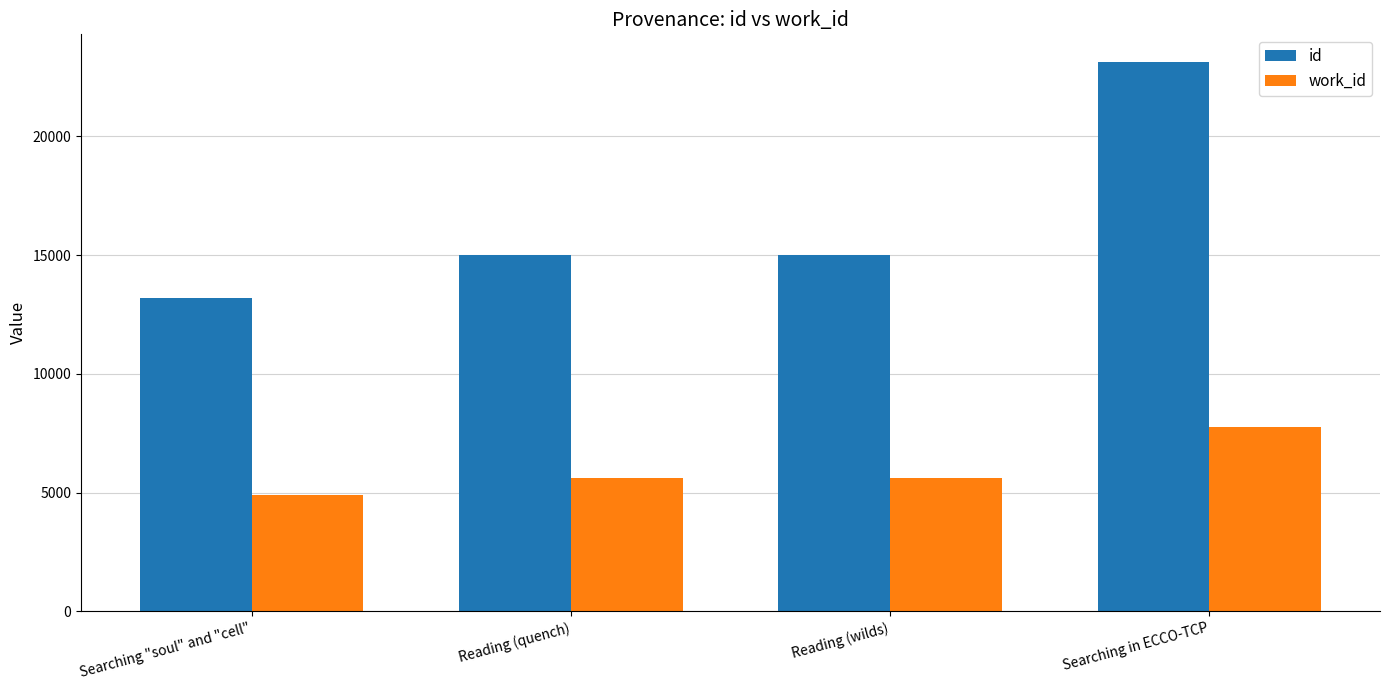

What is the approximate value of work_id at Reading (quench), to the nearest 50?

5600